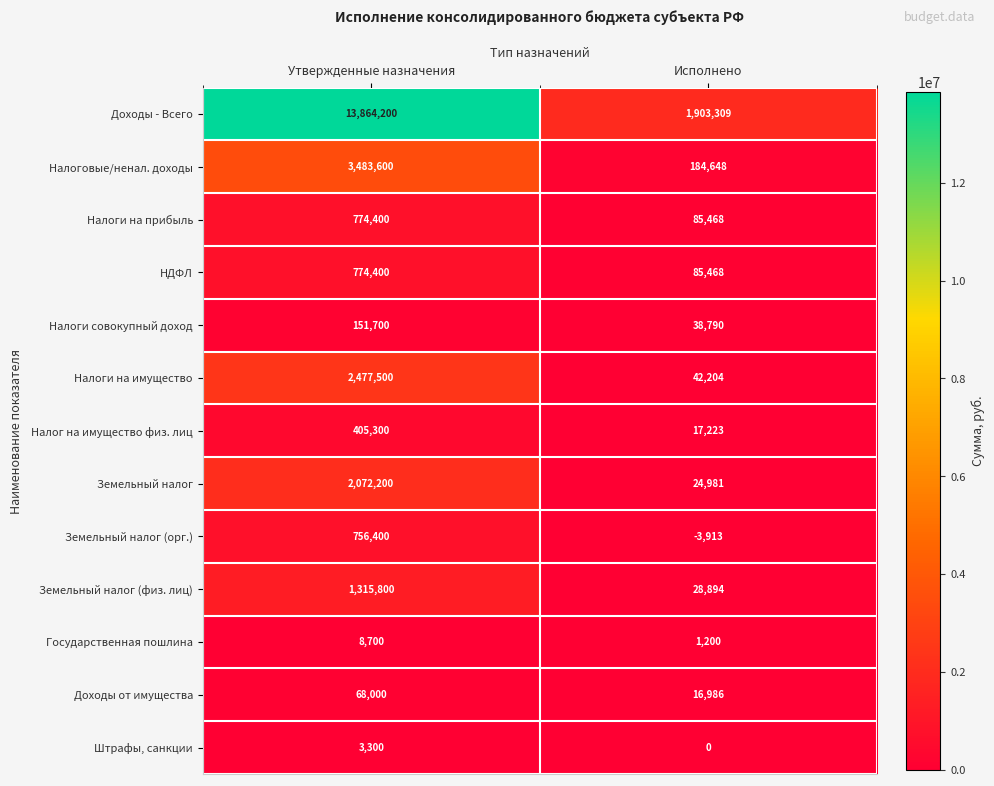

Reading right to left, what are all the values shown in this chart?

Доходы - Всего: Исполнено=1903309	Утвержденные назначения=13864200
Налоговые/ненал. доходы: Исполнено=184648	Утвержденные назначения=3483600
Налоги на прибыль: Исполнено=85468	Утвержденные назначения=774400
НДФЛ: Исполнено=85468	Утвержденные назначения=774400
Налоги совокупный доход: Исполнено=38790	Утвержденные назначения=151700
Налоги на имущество: Исполнено=42204	Утвержденные назначения=2477500
Налог на имущество физ. лиц: Исполнено=17223	Утвержденные назначения=405300
Земельный налог: Исполнено=24981	Утвержденные назначения=2072200
Земельный налог (орг.): Исполнено=-3913	Утвержденные назначения=756400
Земельный налог (физ. лиц): Исполнено=28894	Утвержденные назначения=1315800
Государственная пошлина: Исполнено=1200	Утвержденные назначения=8700
Доходы от имущества: Исполнено=16986	Утвержденные назначения=68000
Штрафы, санкции: Исполнено=0	Утвержденные назначения=3300